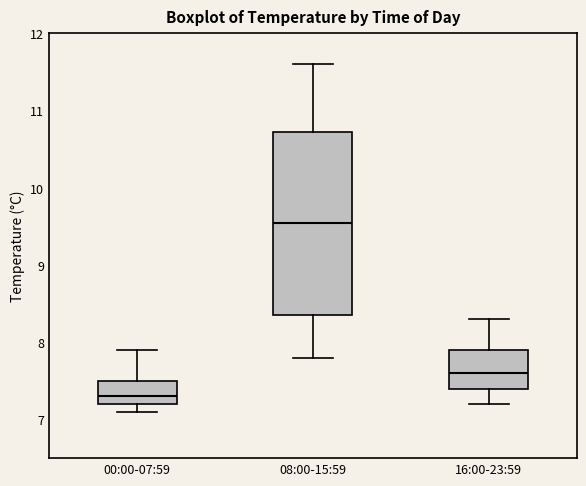

Where is the lower edge of the box for 16:00-23:59 on the y-axis? The values are not printed on the chart, so give them approximately, as read against the axis.

7.4